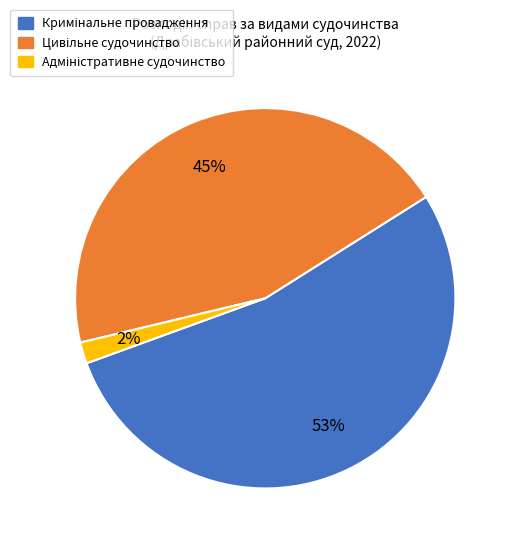

Count the number of slices in the pie.

3